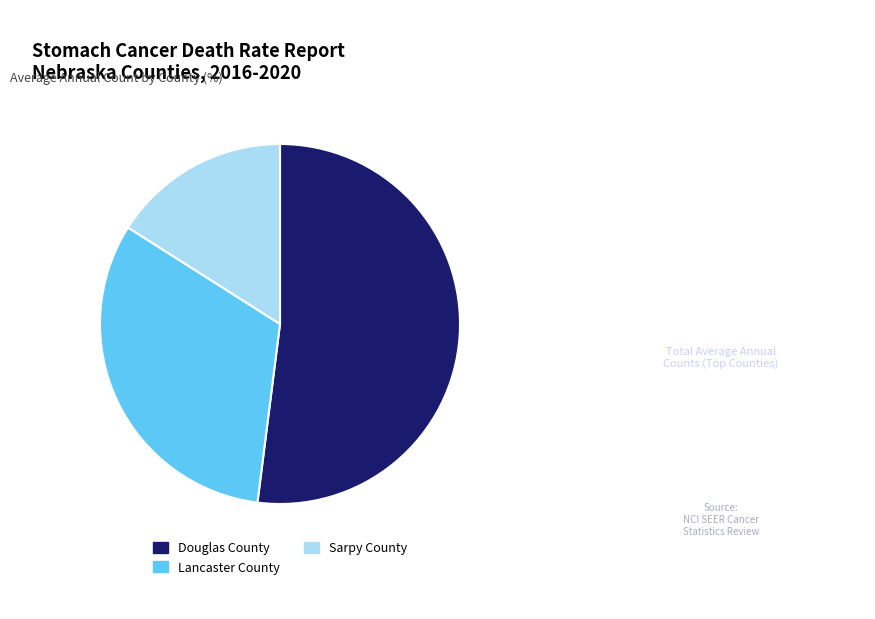

Approximately how many times larger is the value at Sarpy County compared to Douglas County?

0.3